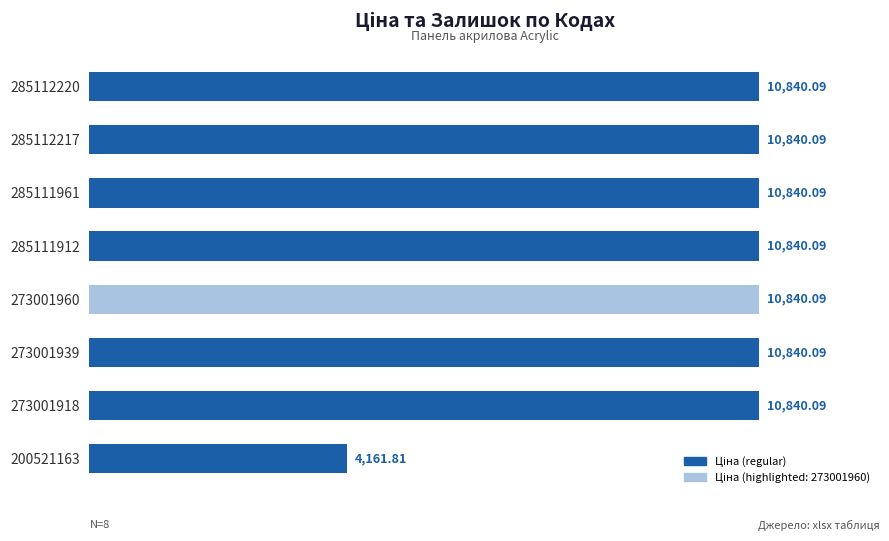

Are the bars horizontal?

Yes